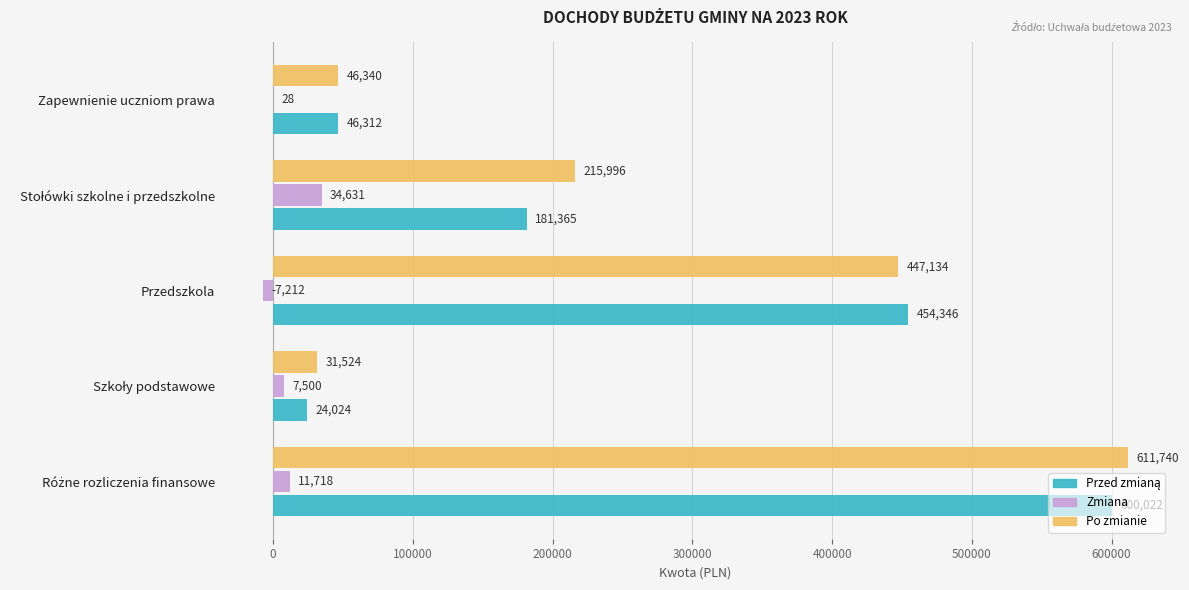

Which series has the largest total across all categories?

Po zmianie